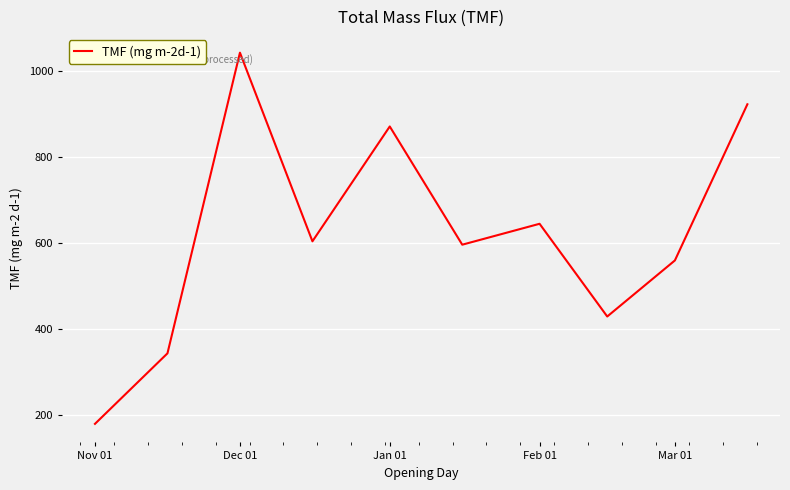

What is the greatest value displayed?

1043.5